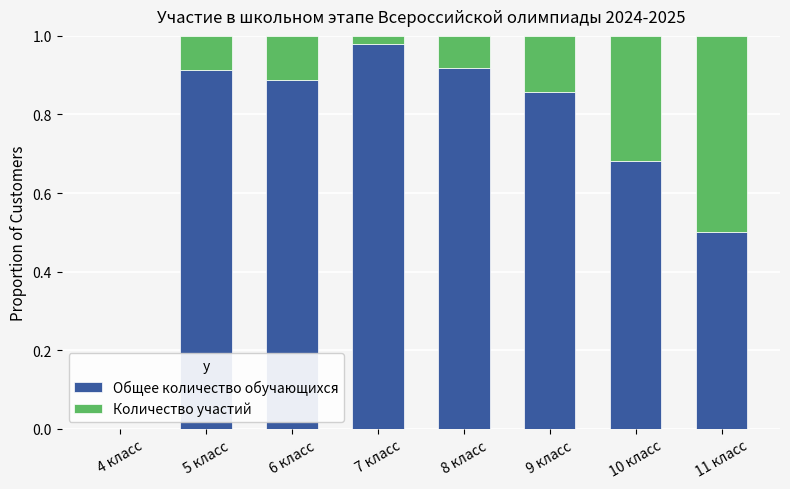

Which category has the highest value in the Общее количество обучающихся series?

7 класс